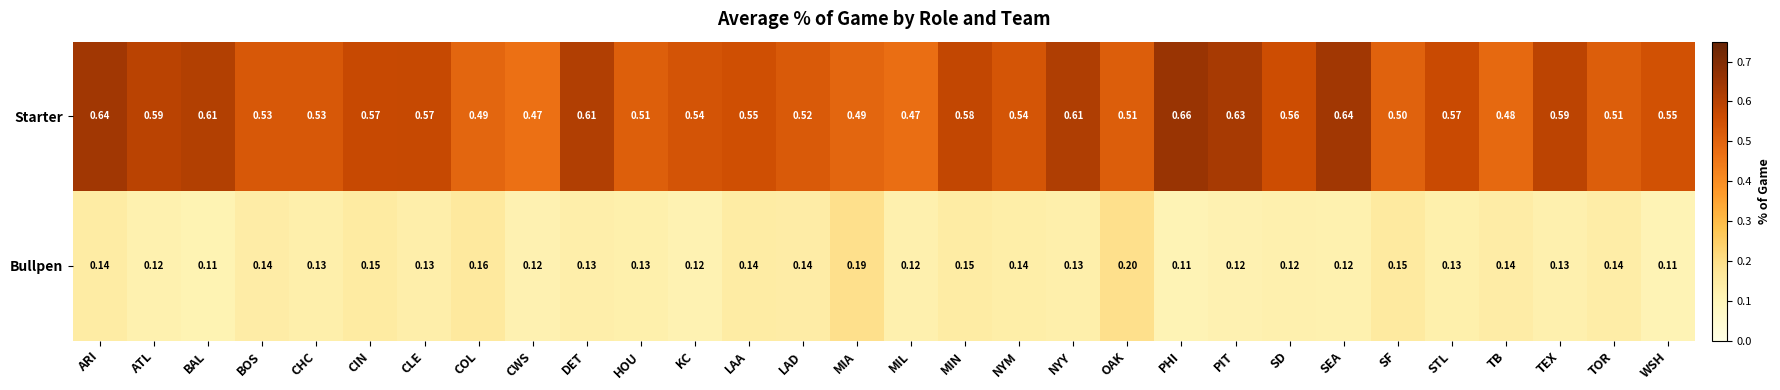

At which label does Bullpen reach its peak?

OAK